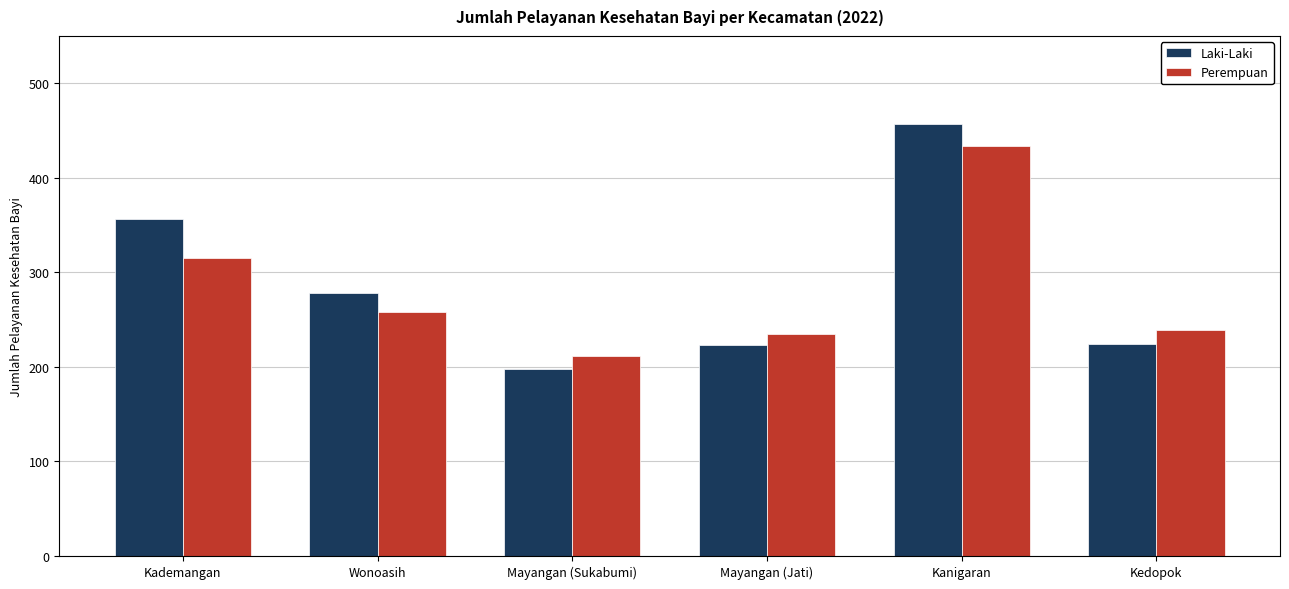

What is the spread (max minus min) of values at Kedopok?

15